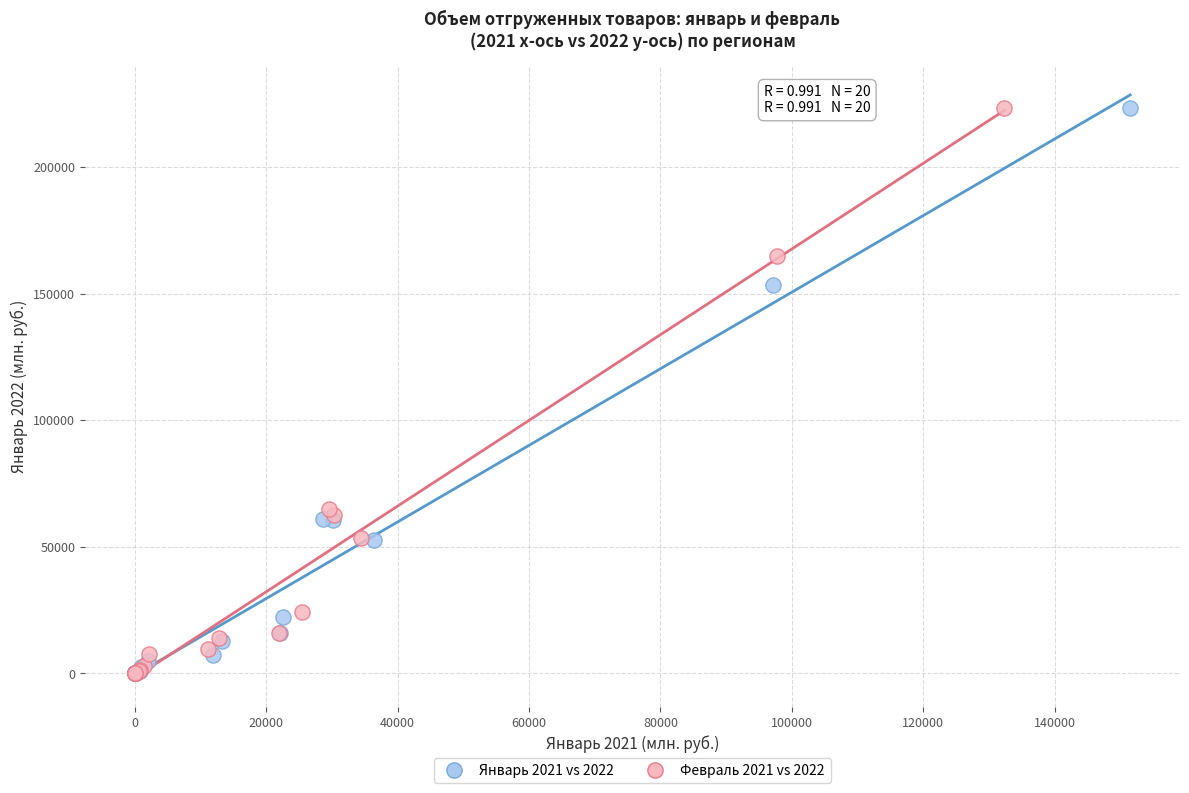

Which series has the largest Y range (max minus min)?

Февраль 2021 vs 2022